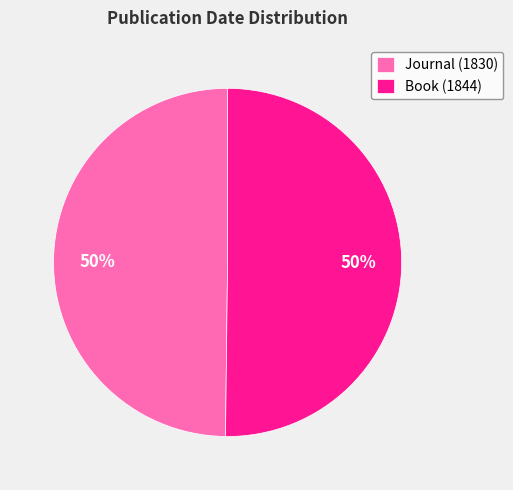

How many segments does this pie chart have?

2